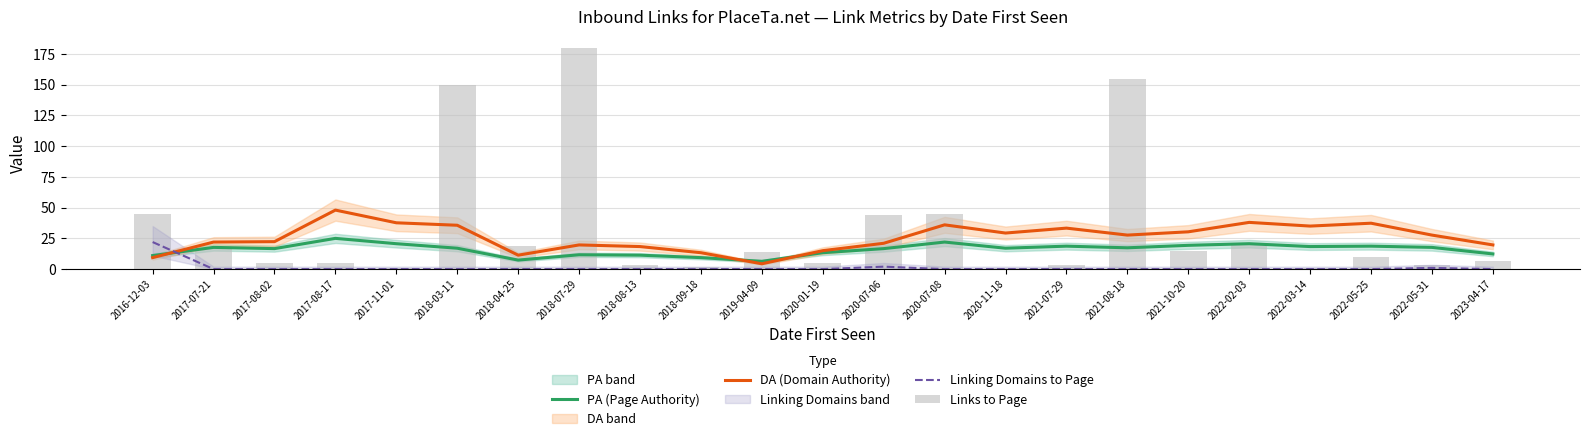

Which has a higher value, 2020-07-08 or 2021-08-18?

2020-07-08